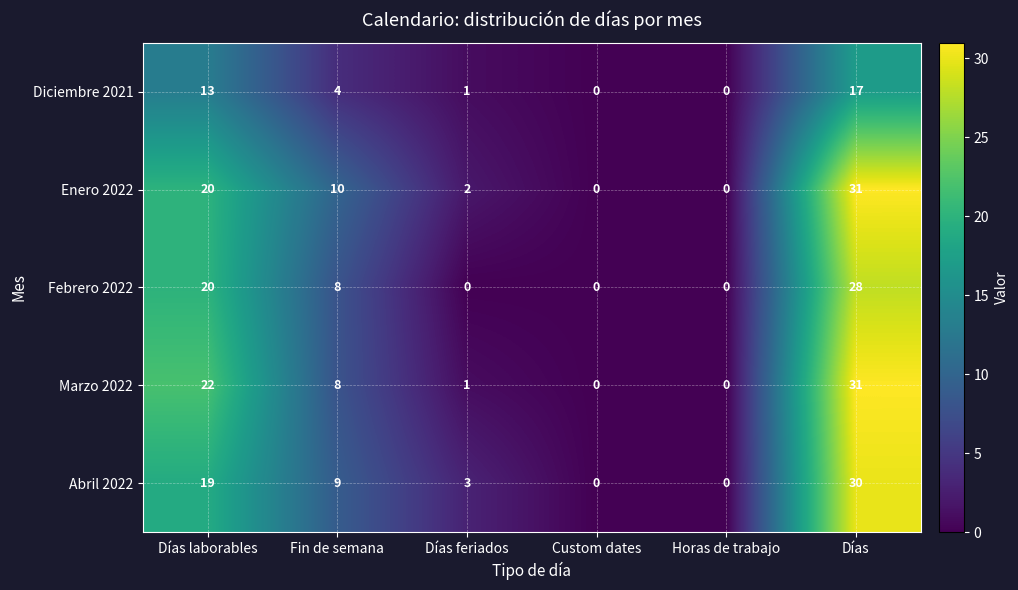

What is the difference between the maximum and second lowest values in the Marzo 2022 series?

31